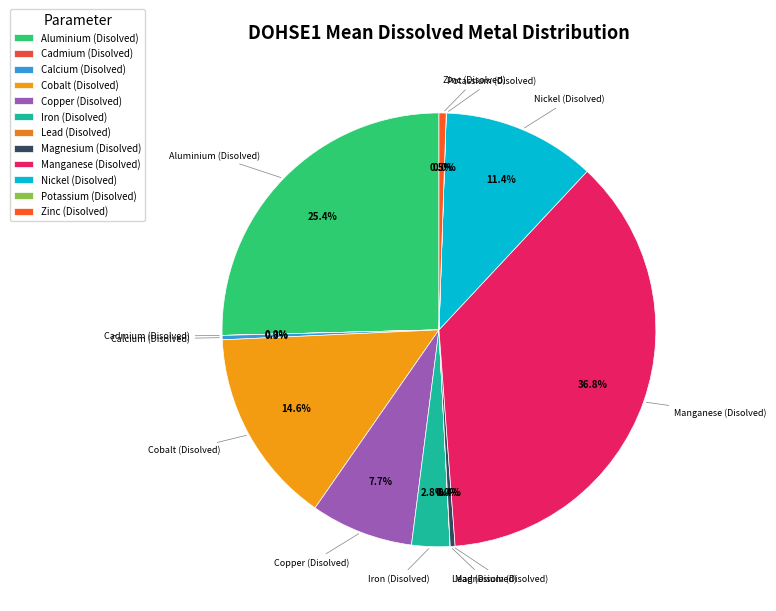

What is the largest slice in the pie chart?

Manganese (Disolved)